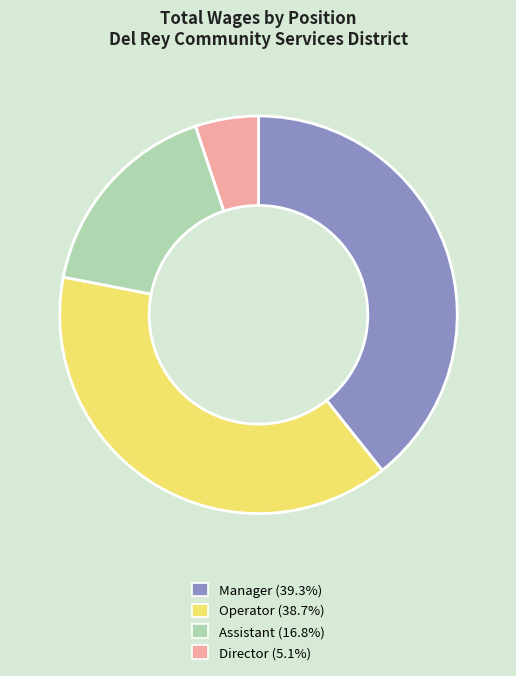

Does any single category account for the majority?

No